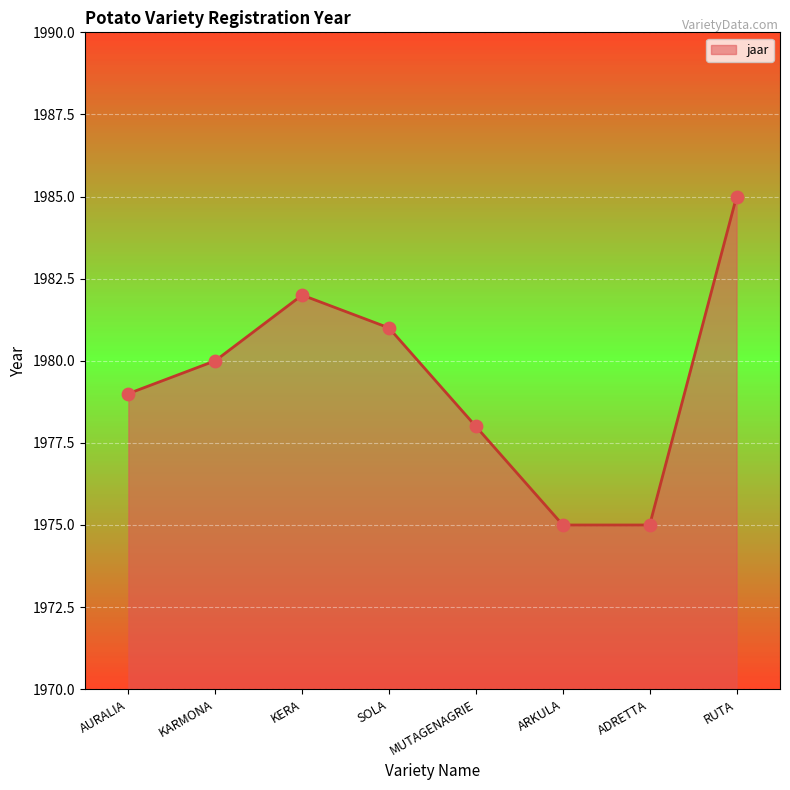

What is the change in value from MUTAGENAGRIE to ARKULA?

-3